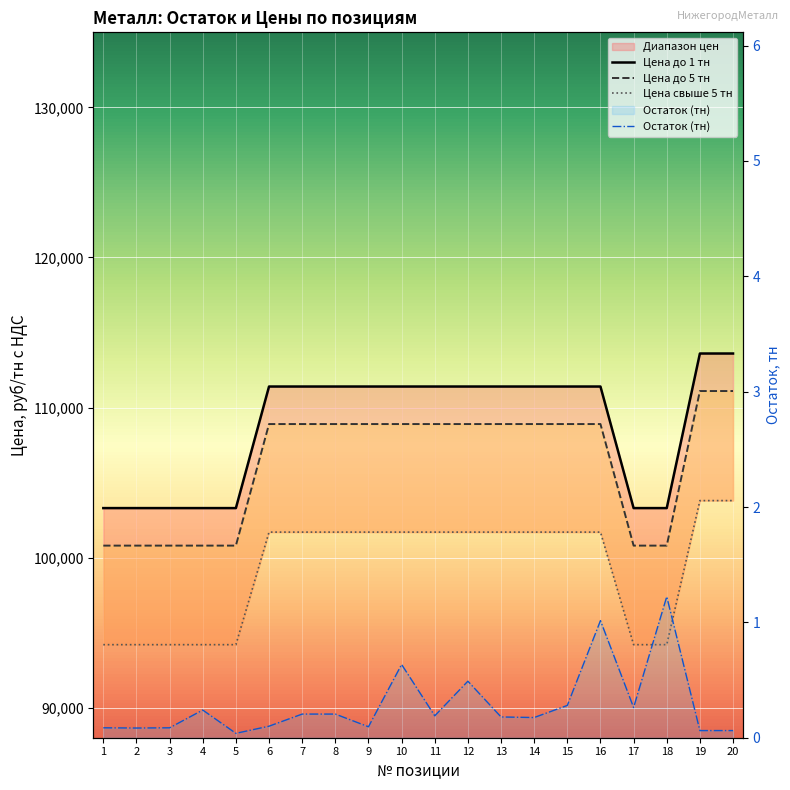

Does the chart display data point markers on the line(s)?

No